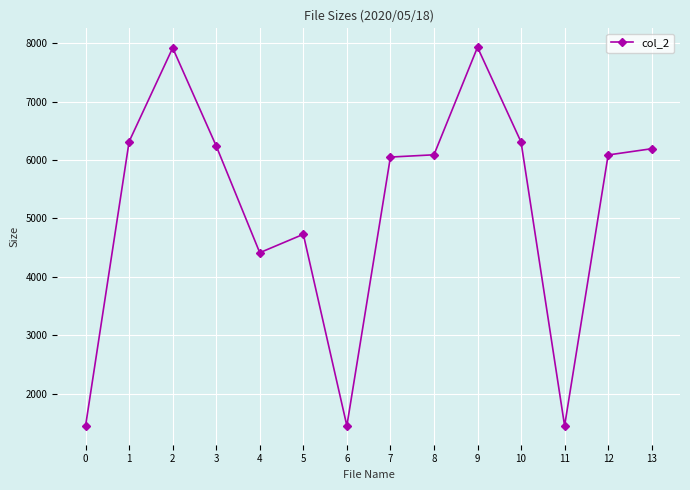

At which label does the data first exceed 6092?

1